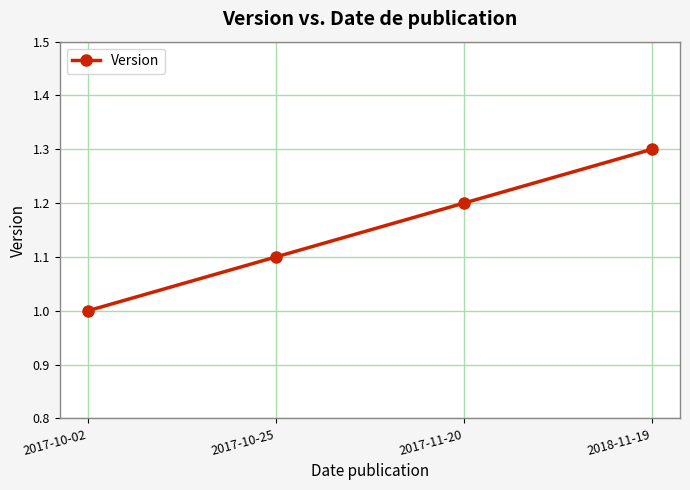

What is the value of the 1st point from the left?

1.0